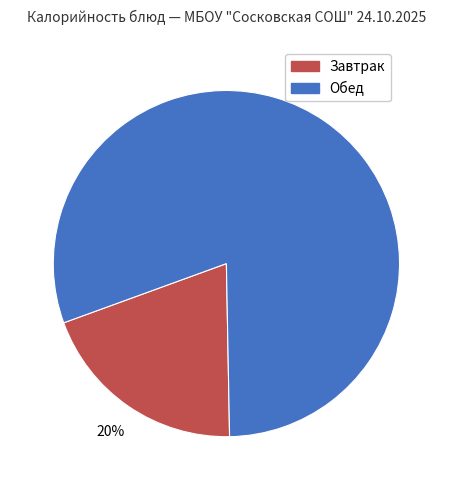

How many slices are in this pie chart?

2